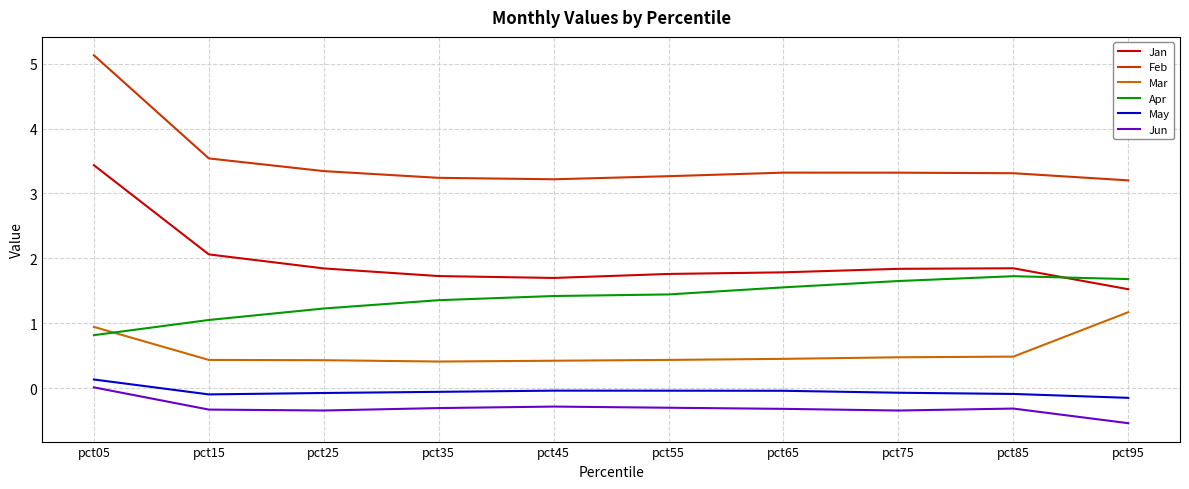

Is it true that Mar equals 0.2 at pct75?

False